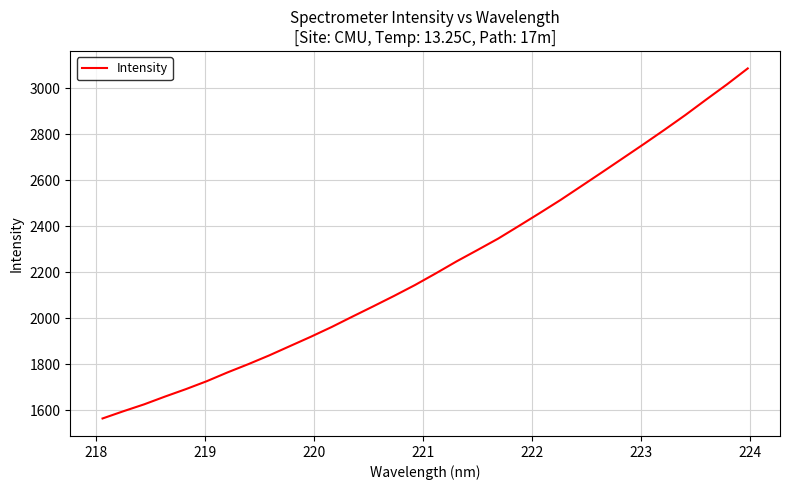

What is the greatest value displayed?

3086.0